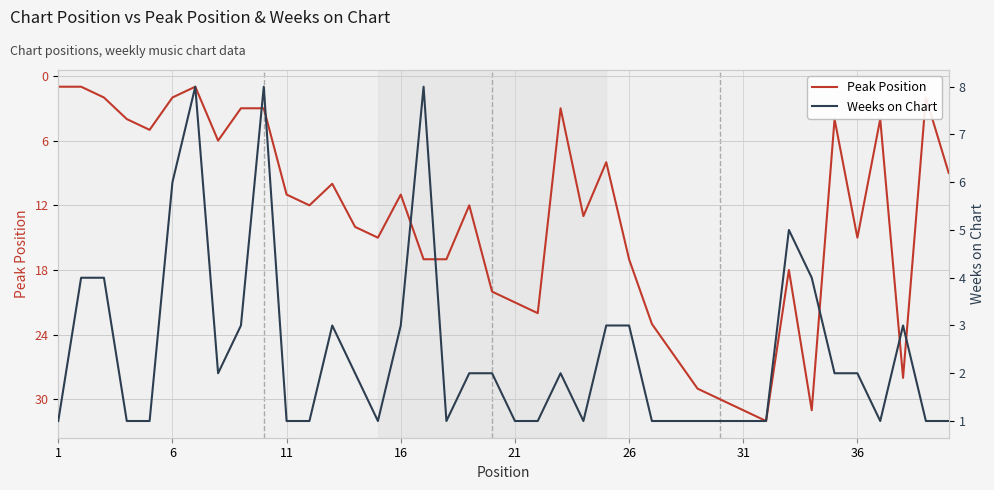

True or false: Peak Position has a value of 4 at 36.

False